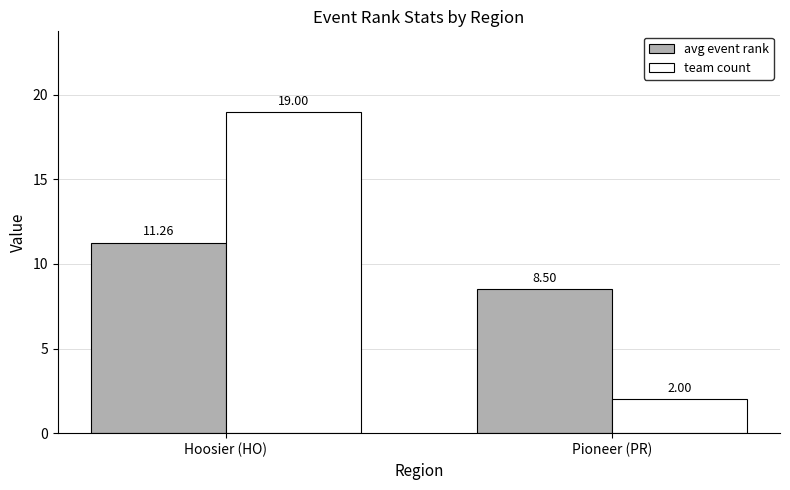

Between Hoosier (HO) and Pioneer (PR), which series saw the biggest shift?

team count